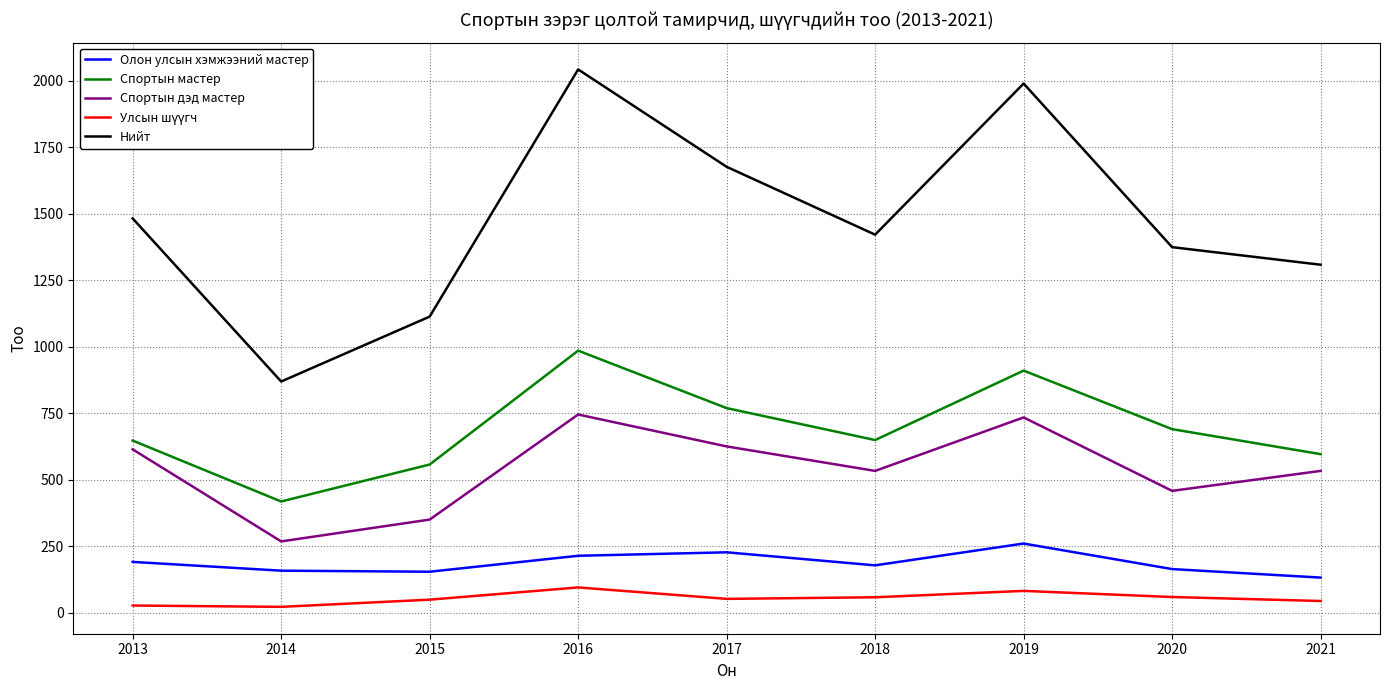

Which series has the largest range (max minus min)?

Нийт